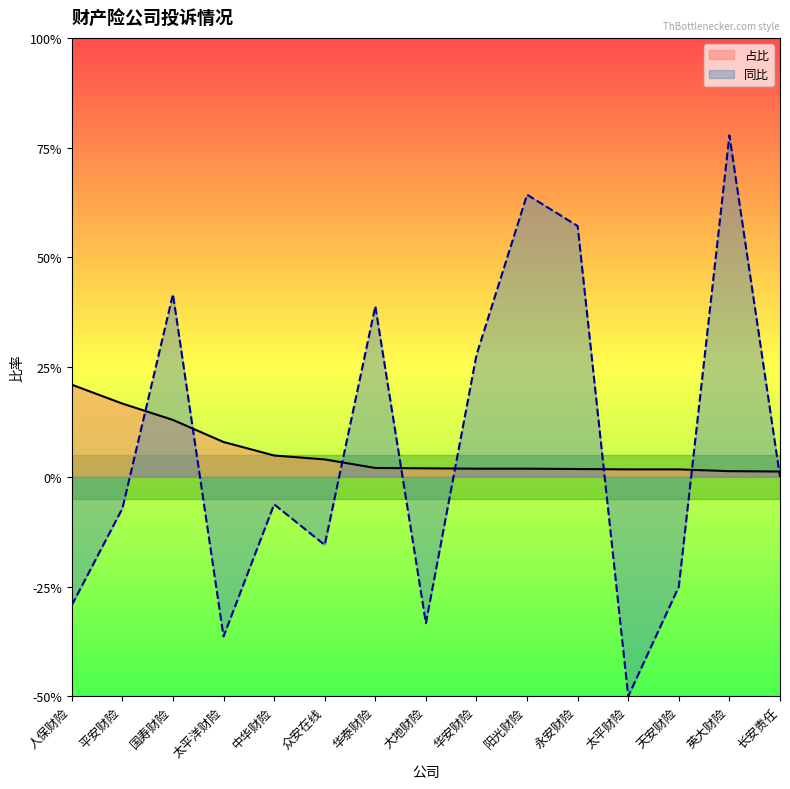

Rank the series by their average value, from highest to lowest.

同比, 占比